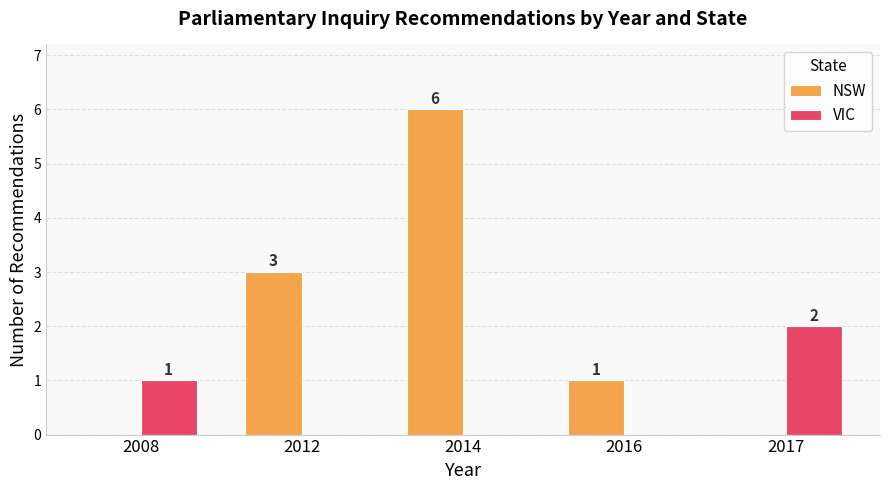

The value of NSW at 2016 is 0. True or false?

False